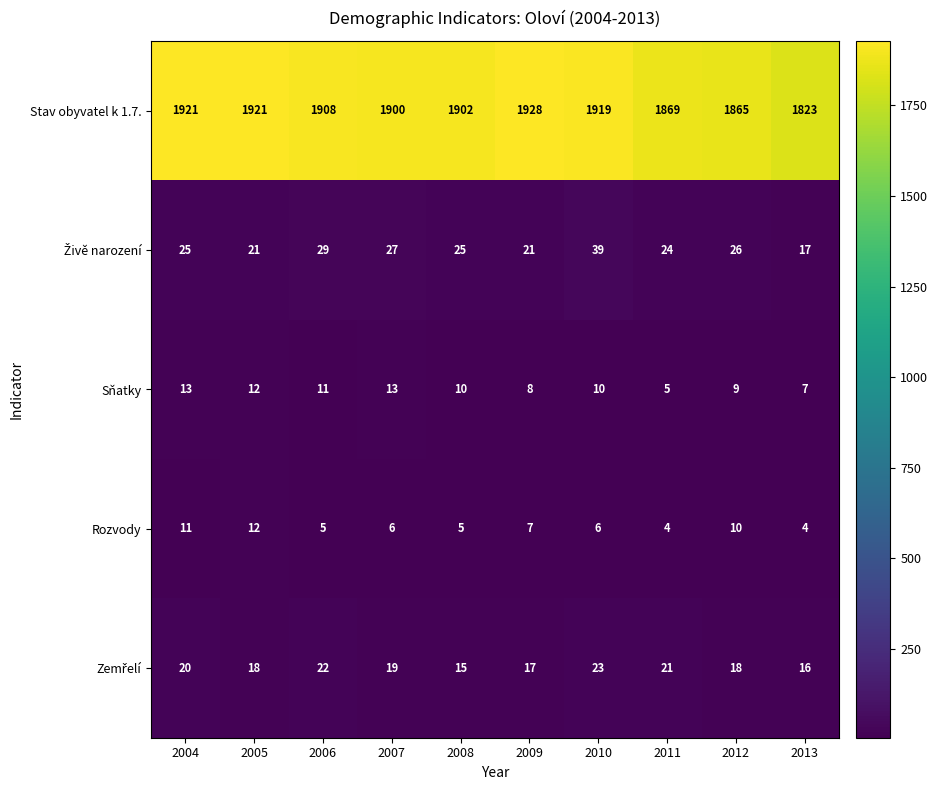

What is the difference between the Sňatky values at 2010 and 2013?

3